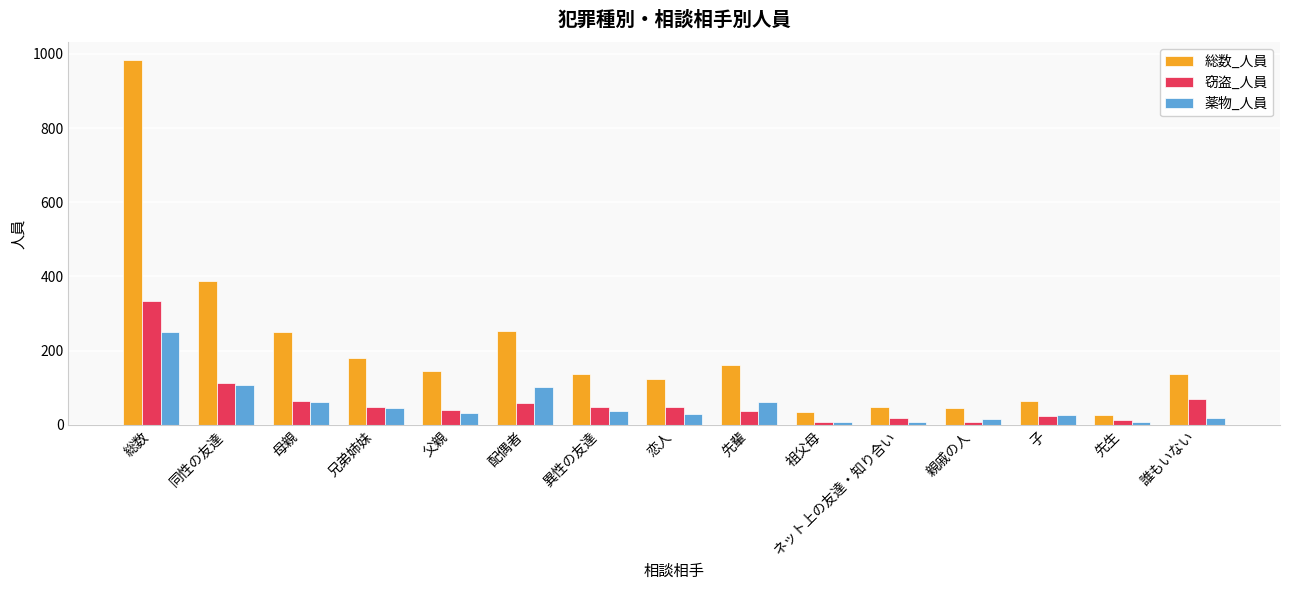

The value of 総数_人員 at 先輩 is 112. True or false?

False